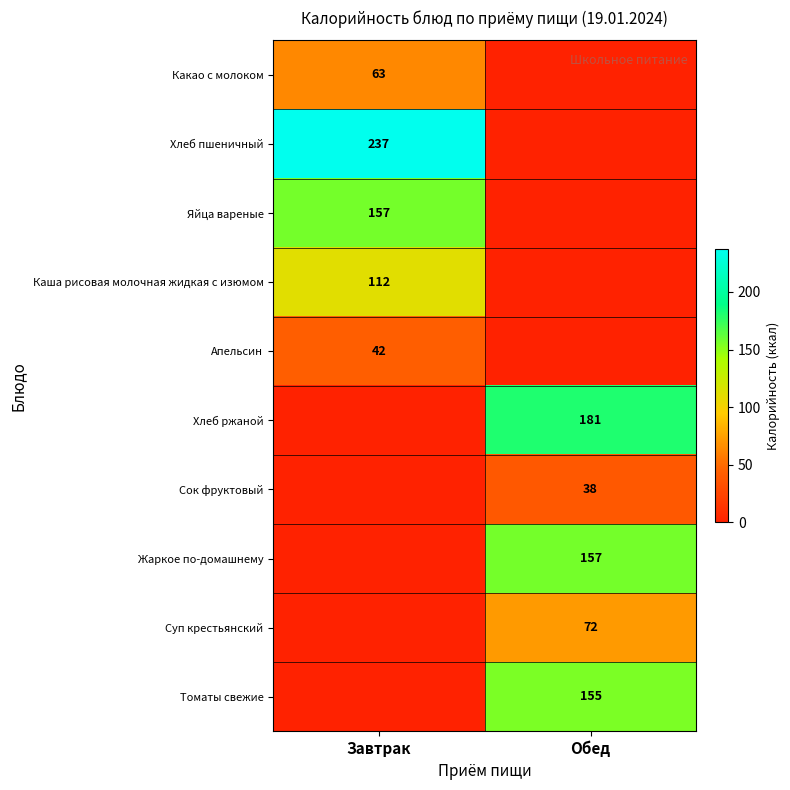

Is it true that Томаты свежие equals 53 at Обед?

False